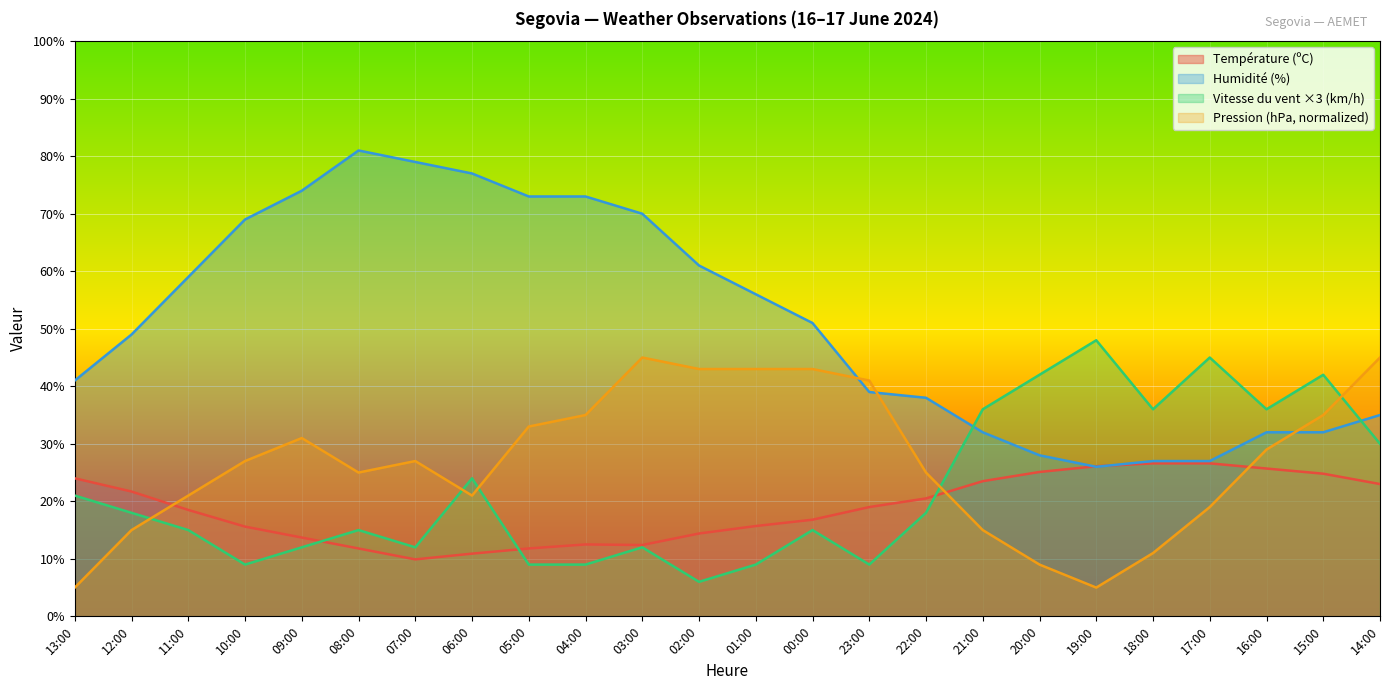

How many interior local valleys does the Pression (hPa) series have?

3